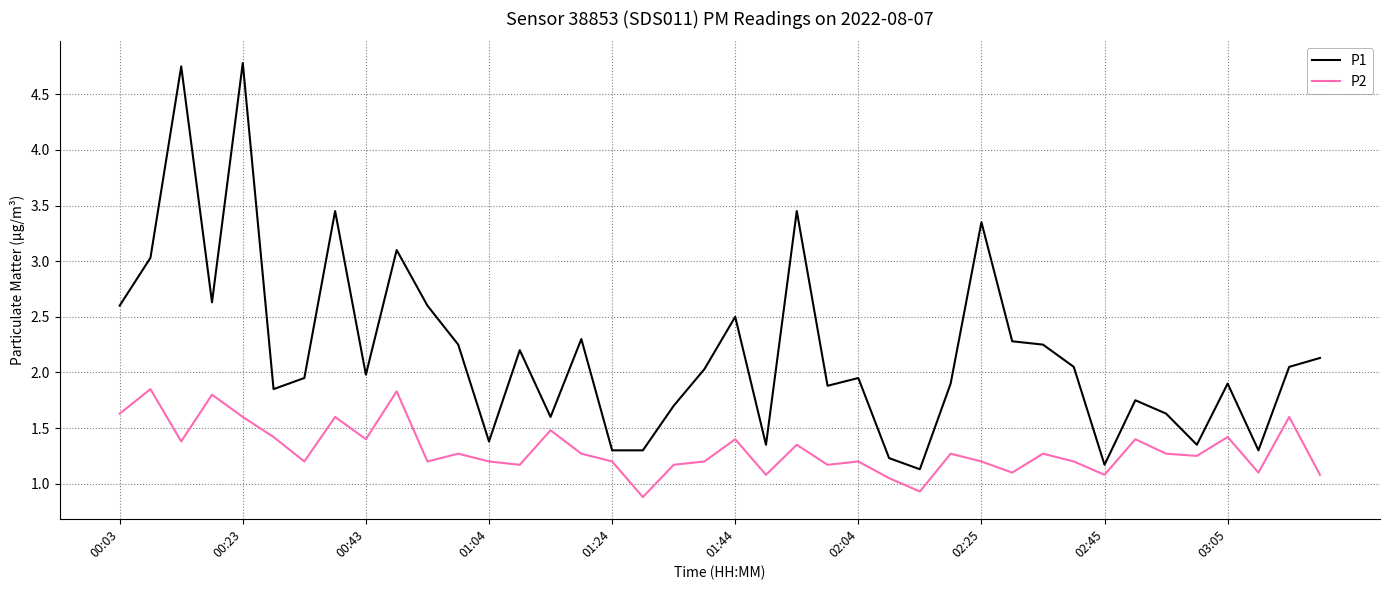

Which series has the largest total across all categories?

P1